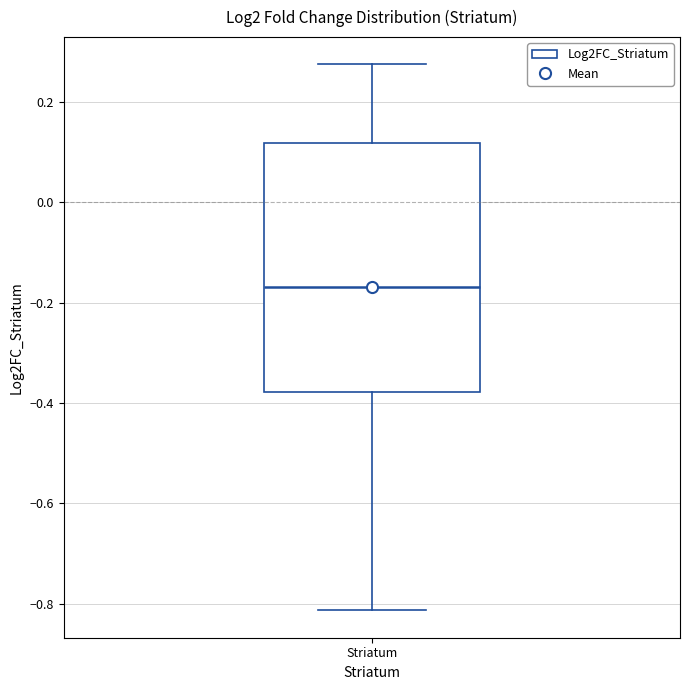

Transcribe this box plot: give where the median line is, the range the box spans, and where the two whiskers end, as read against the y-axis. The values are not printed on the chart, so give them approximately, as read against the axis.

median -0.16, box -0.38 to 0.12, whiskers -0.82 to 0.28